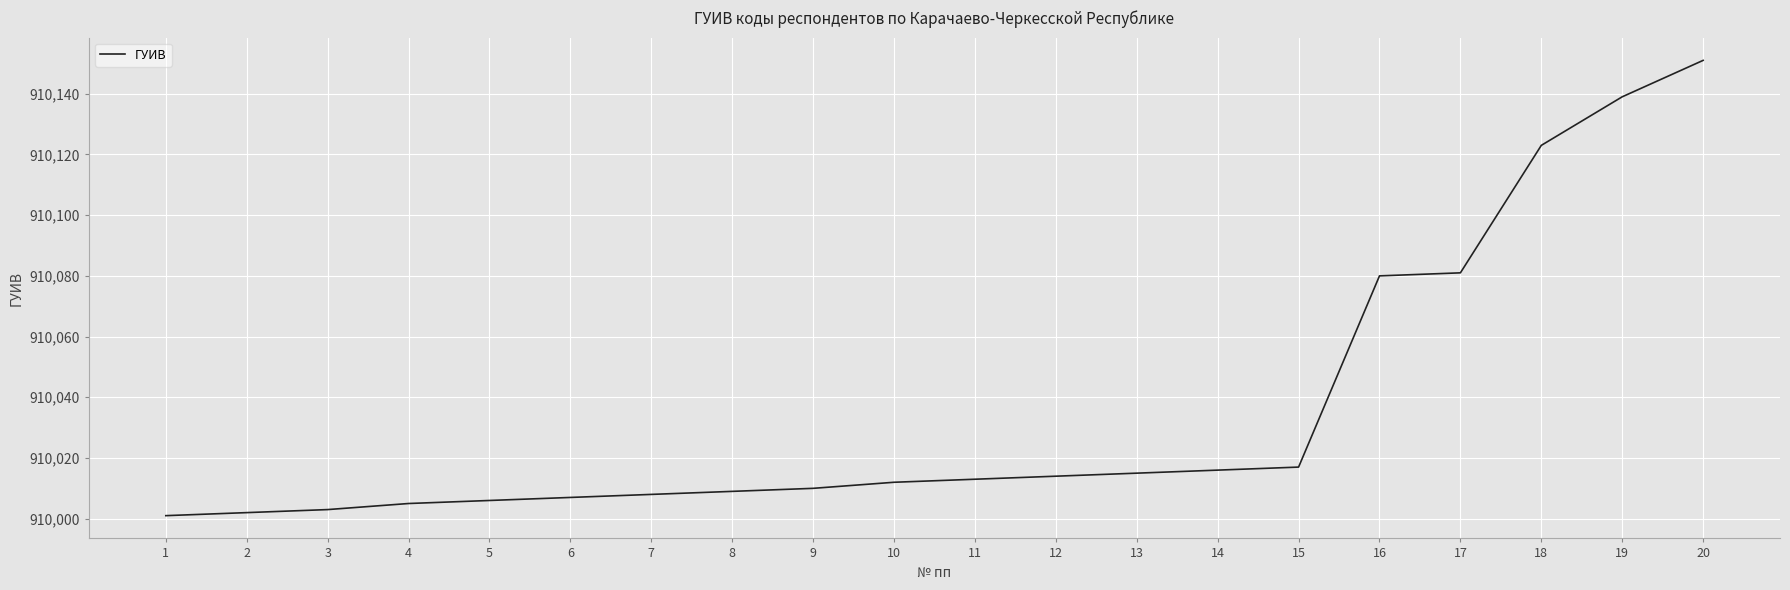

What is the minimum value shown in the chart?

910001